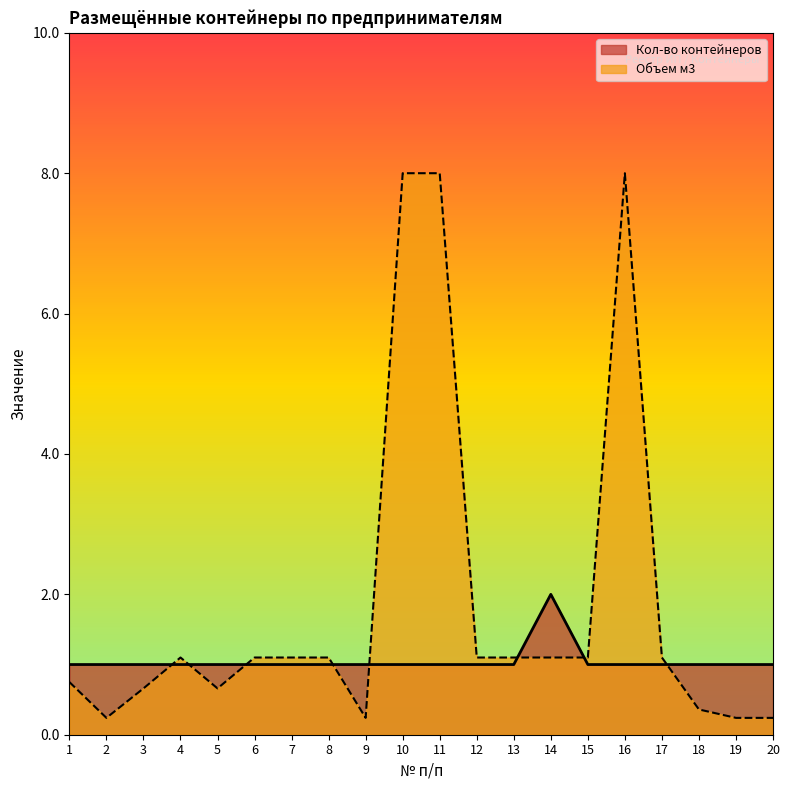

Which series has the widest spread of values?

Объем м3